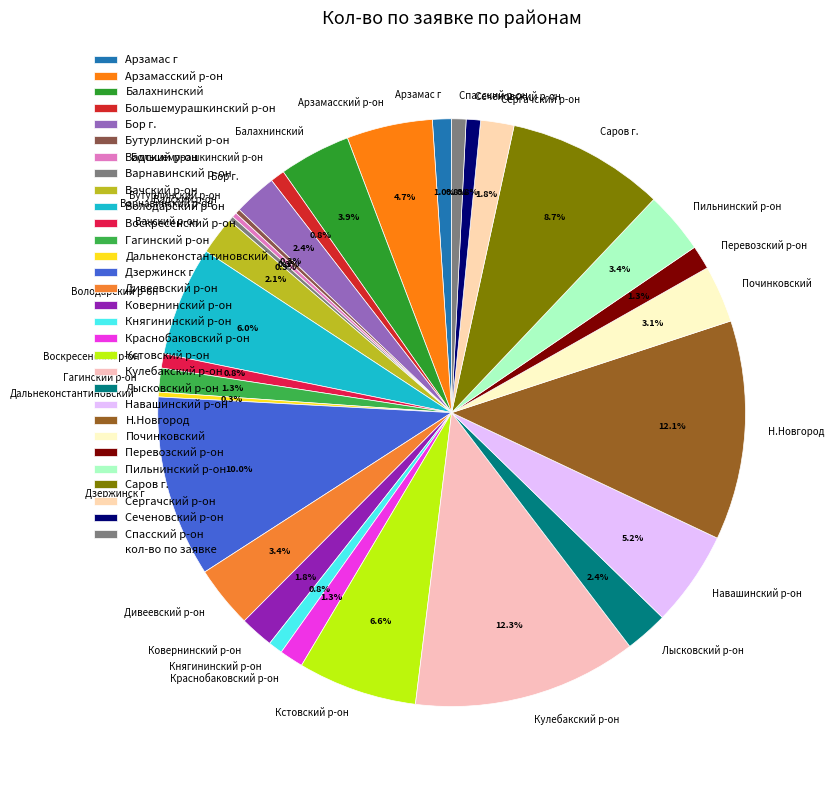

Which has a higher value, Вачский р-он or Княгининский р-он?

Вачский р-он